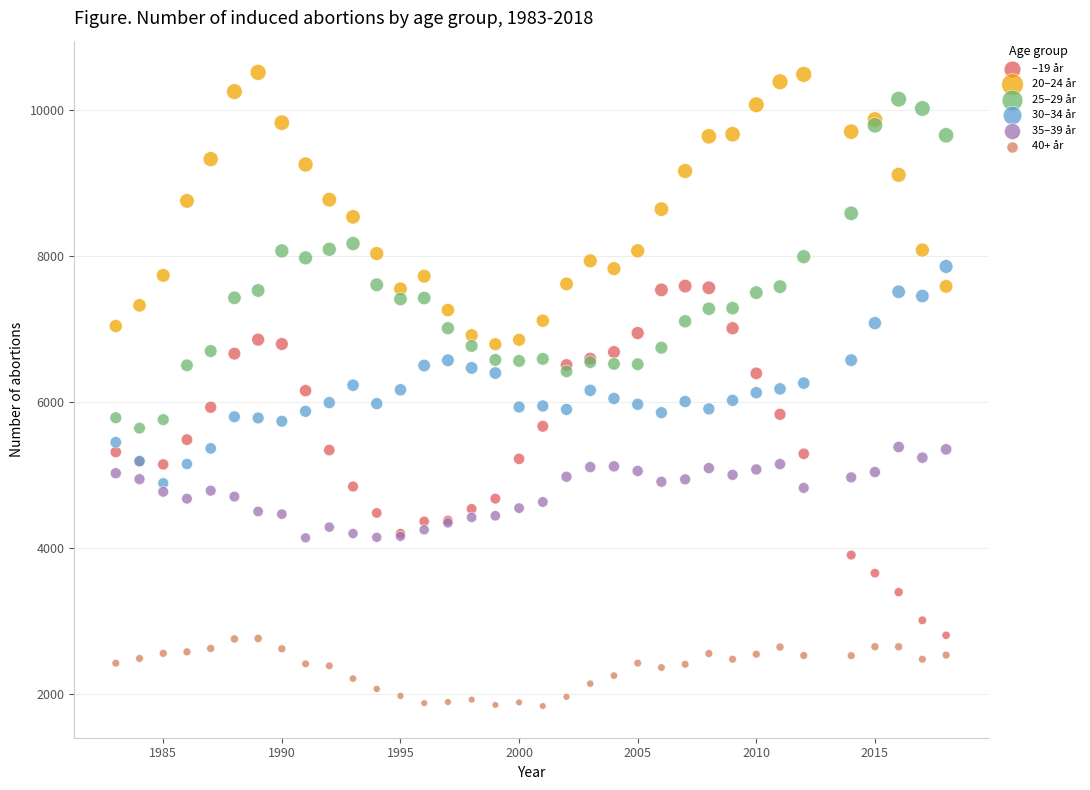

What is the X range (max minus min) for the scatter plot?

35